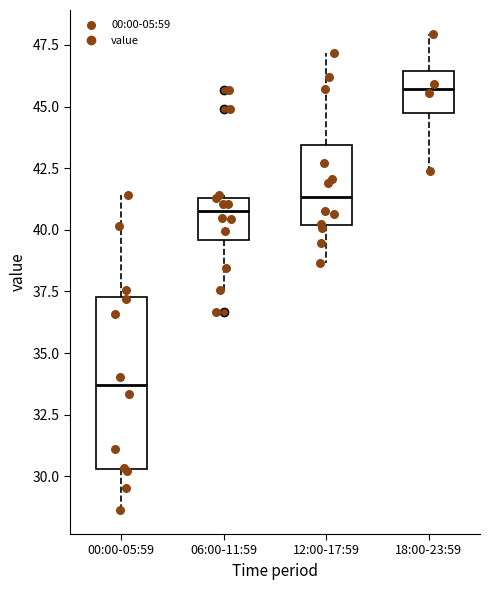

Reading left to right, transcribe this box plot: for each box, give where its median line is, the range the box spans, and where its two whiskers end, as read against the y-axis. The values are not printed on the chart, so give them approximately, as read against the axis.

00:00-05:59: median 33.5, box 30.5 to 37.5, whiskers 28.5 to 41.5
06:00-11:59: median 41.0, box 39.5 to 41.5, whiskers 37.5 to 41.5
12:00-17:59: median 41.5, box 40.0 to 43.5, whiskers 38.5 to 47.0
18:00-23:59: median 45.5, box 44.5 to 46.5, whiskers 42.5 to 48.0